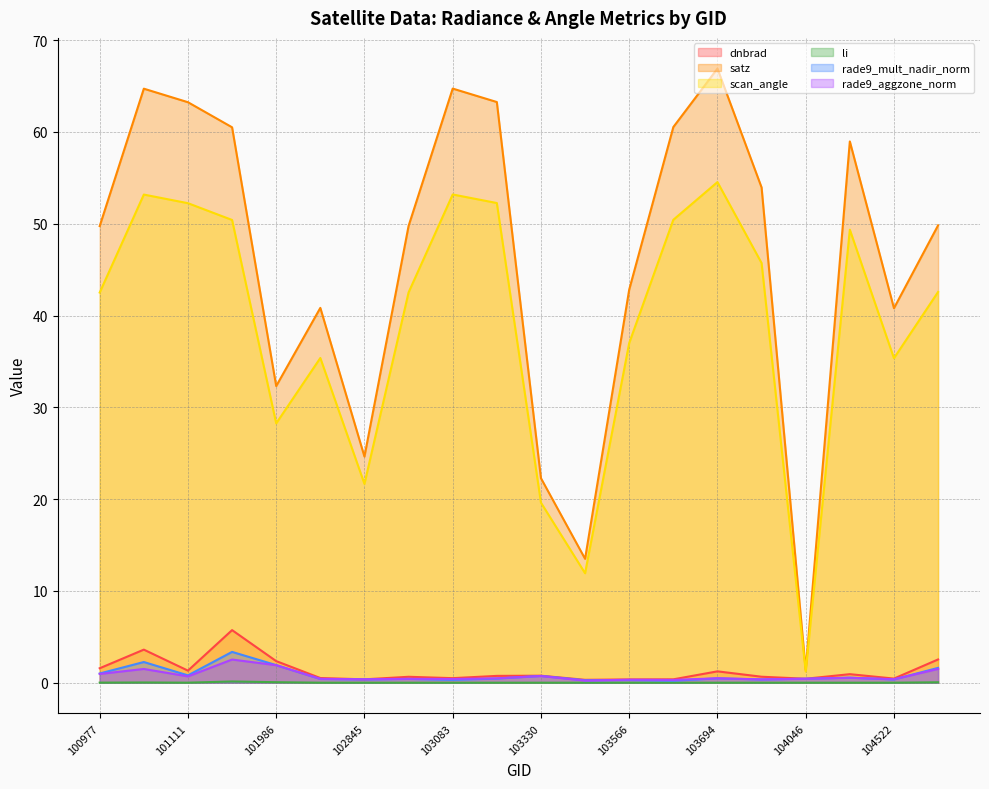

Rank the series by their maximum value, from highest to lowest.

satz, scan_angle, dnbrad, rade9_mult_nadir_norm, rade9_aggzone_norm, li